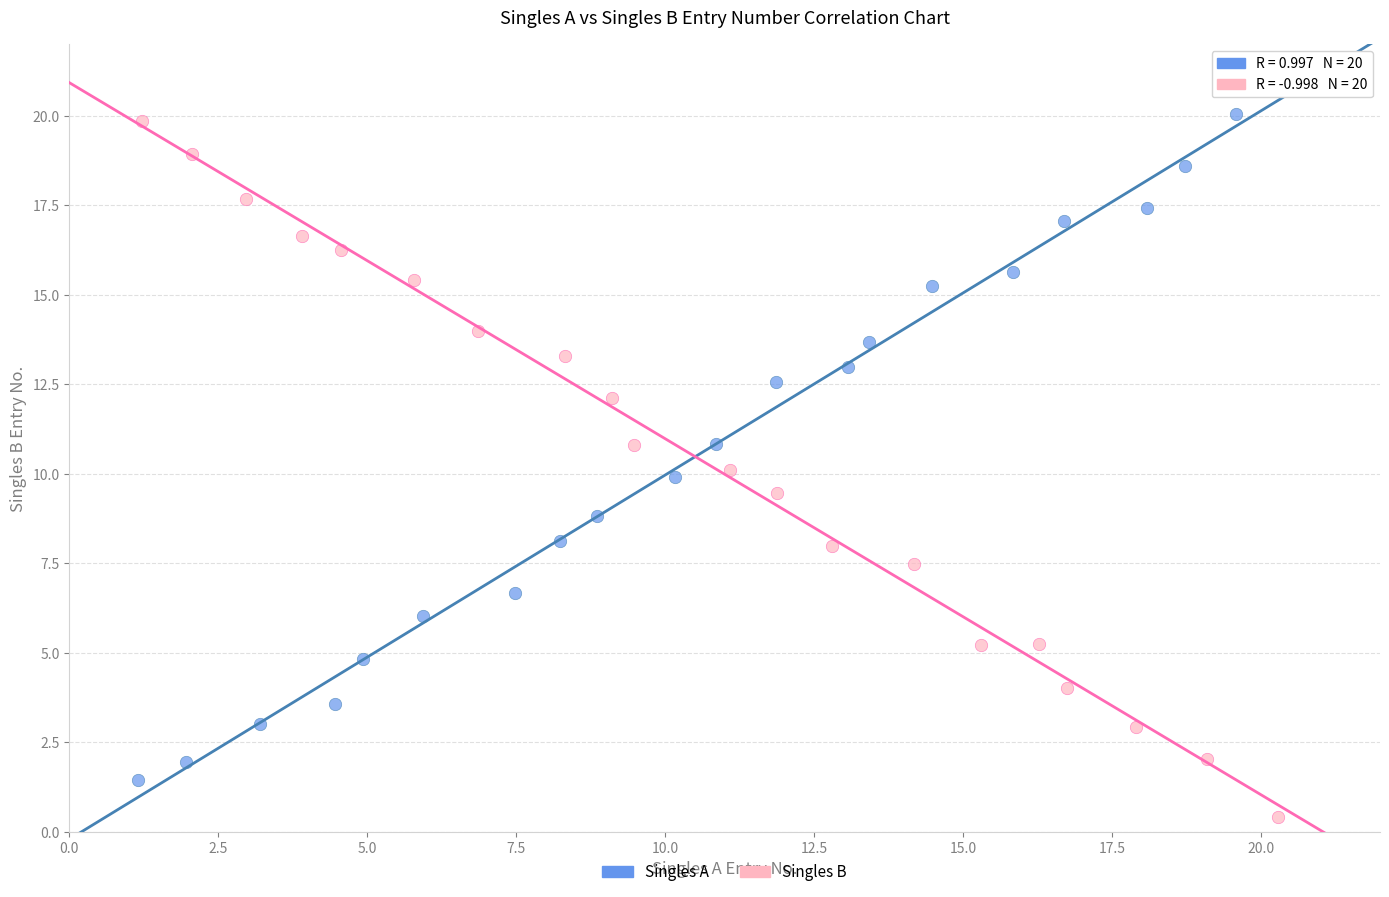

Which series reaches the maximum Y coordinate?

Singles A